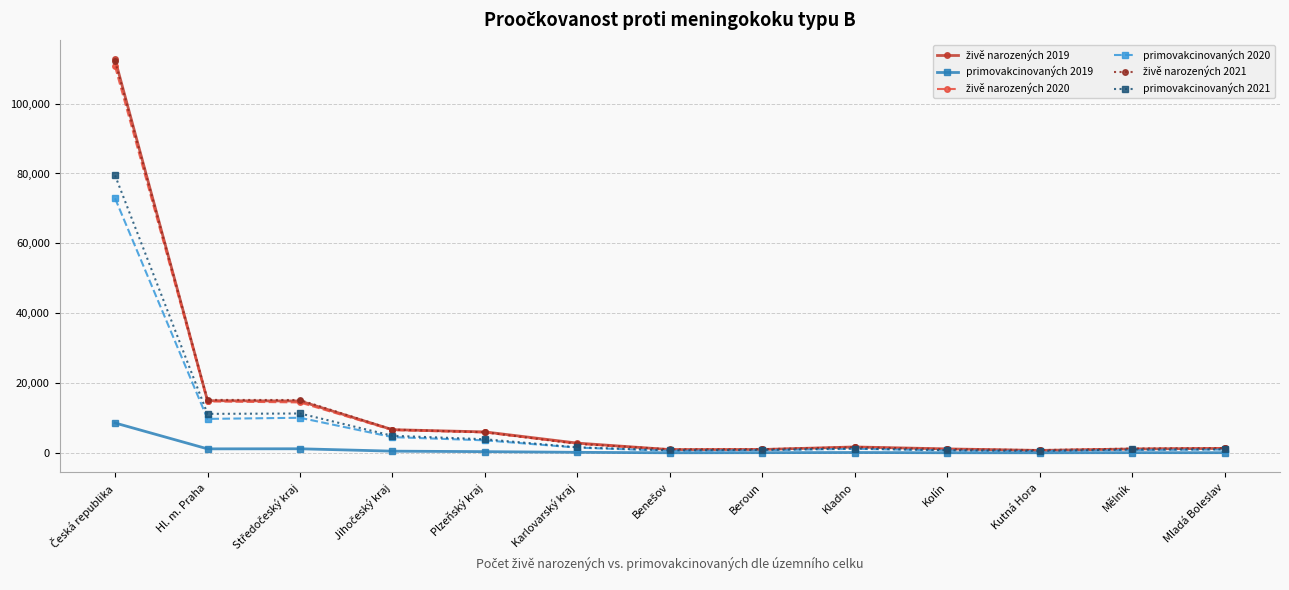

What is the difference between the maximum and minimum values in the primovakcinovaných 2019 series?

8530